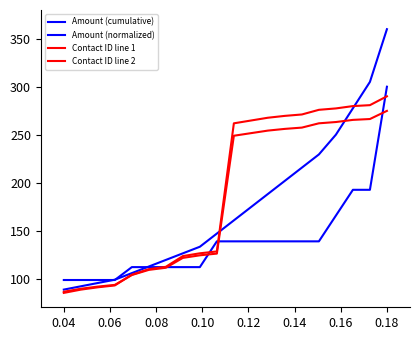

List the series in order of their peak value, highest first.

Amount (cumulative), Amount (normalized), Contact ID line 1, Contact ID line 2